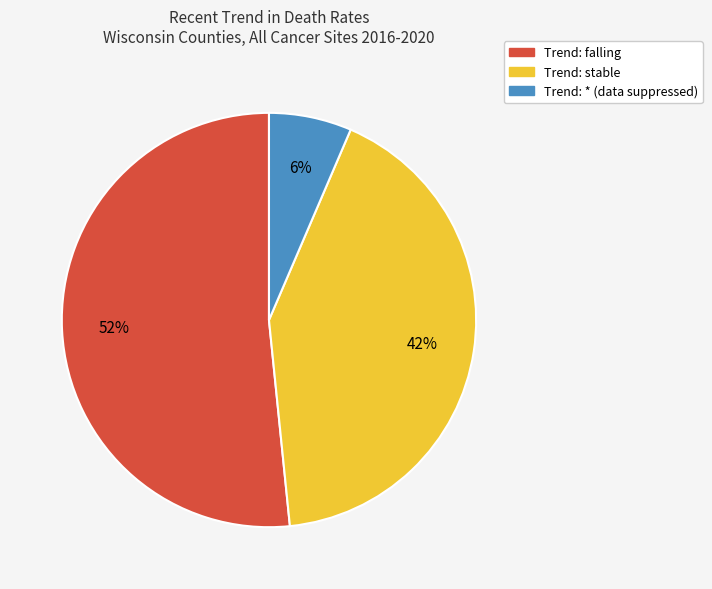

How many segments does this pie chart have?

3